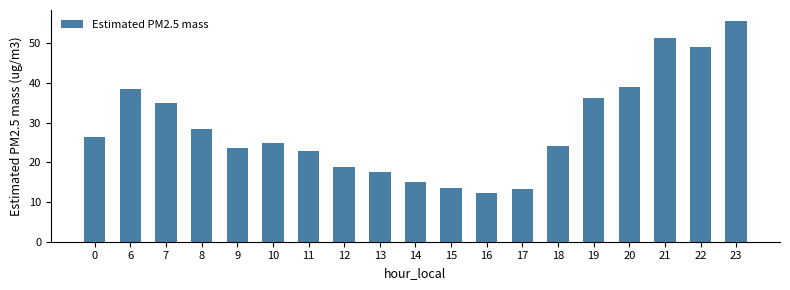

What is the change in value from 16 to 19?

+23.7